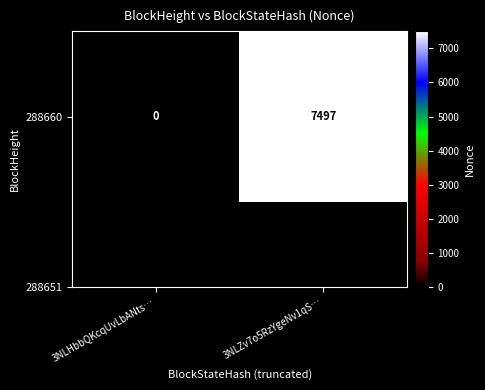

How many data points does each series have?

2